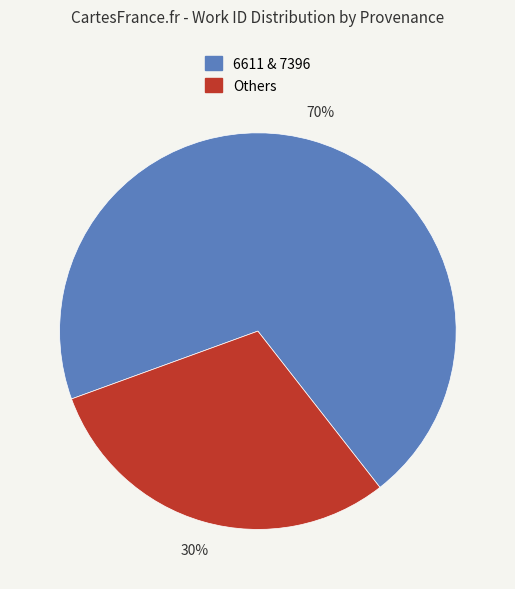

To the nearest percent, what is the difference between the largest and smallest slice percentages?

40%